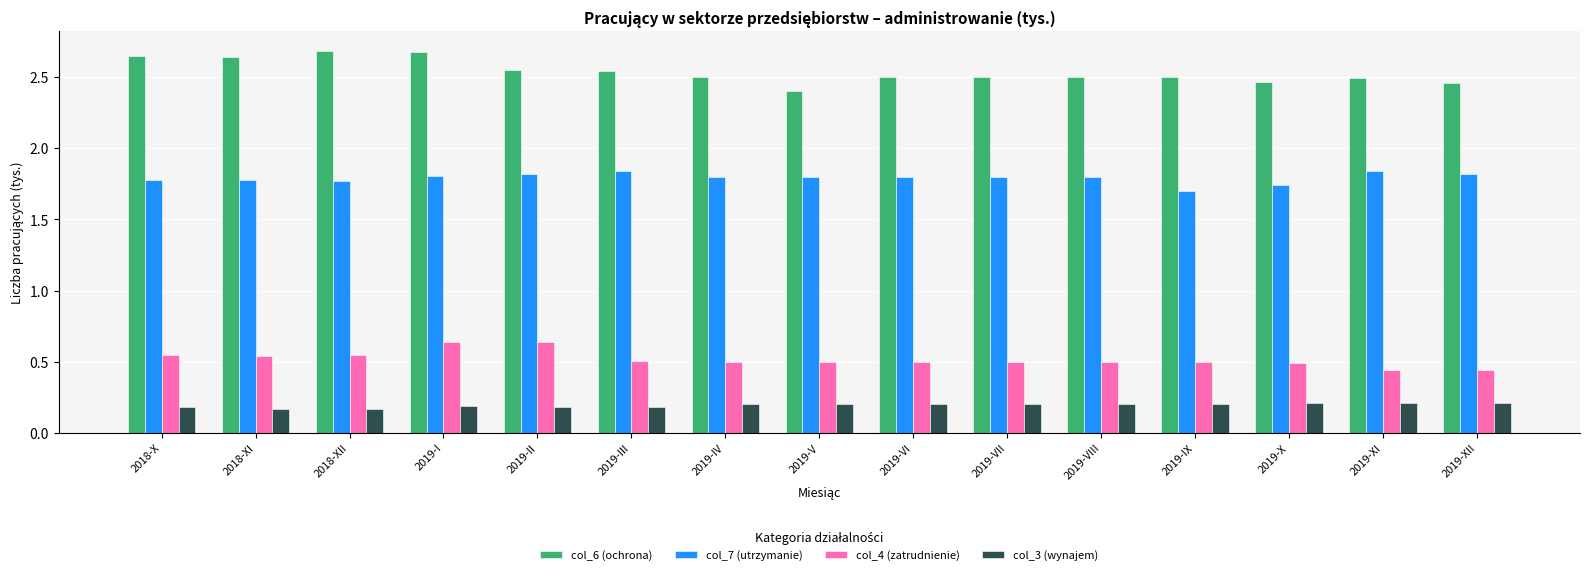

Count the col_6 (ochrona) values in the range 2 to 3.

15